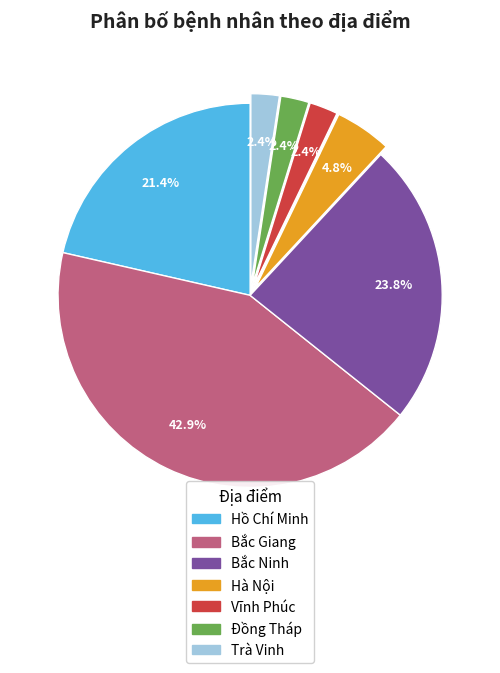

Which slice is the largest?

Bắc Giang